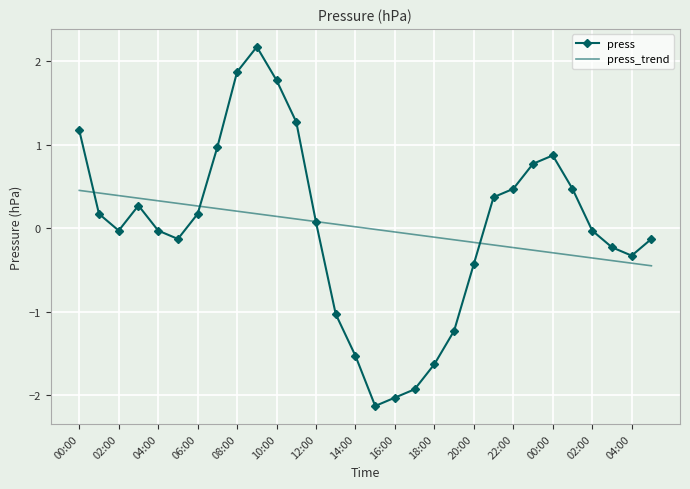

How many times do press and press_trend cross each other?

4